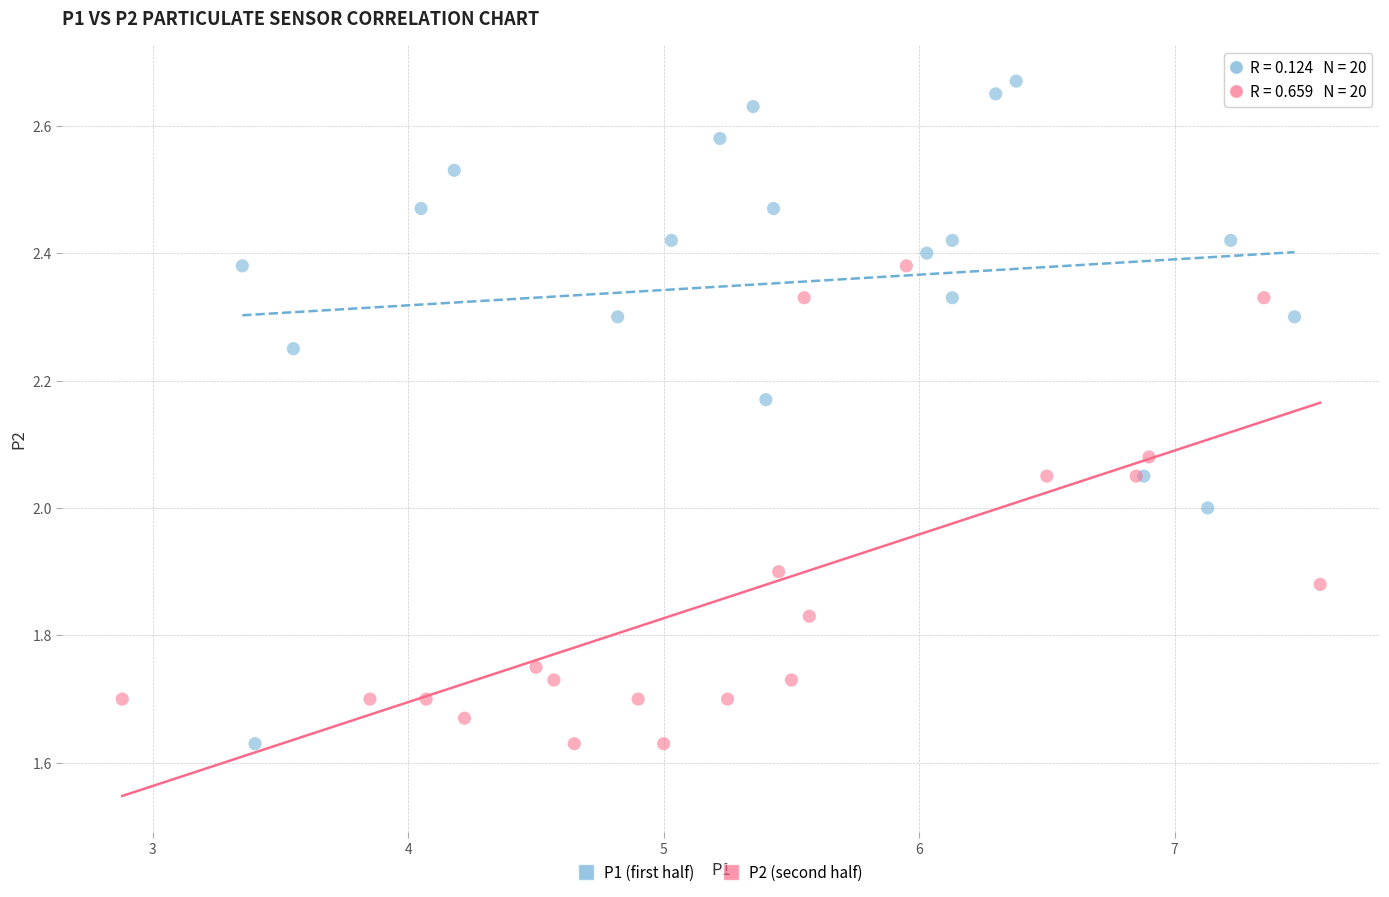

Which series reaches the maximum Y coordinate?

P1 (first half)